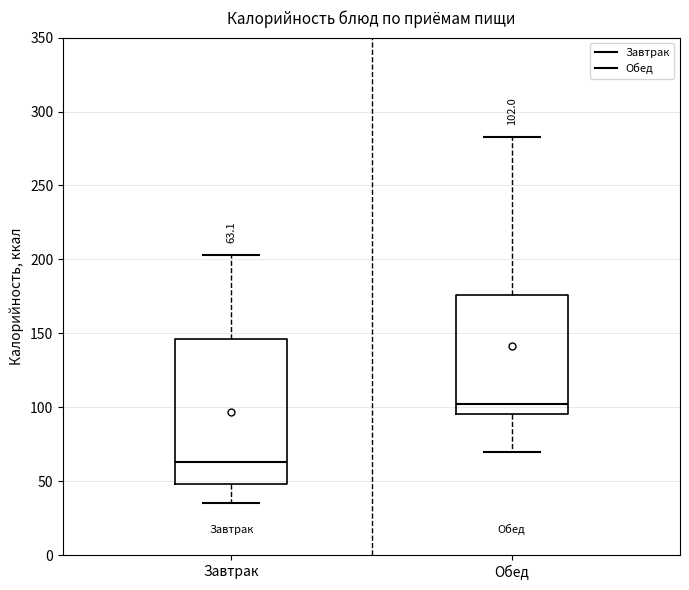

Which box has the lowest median line?

Завтрак